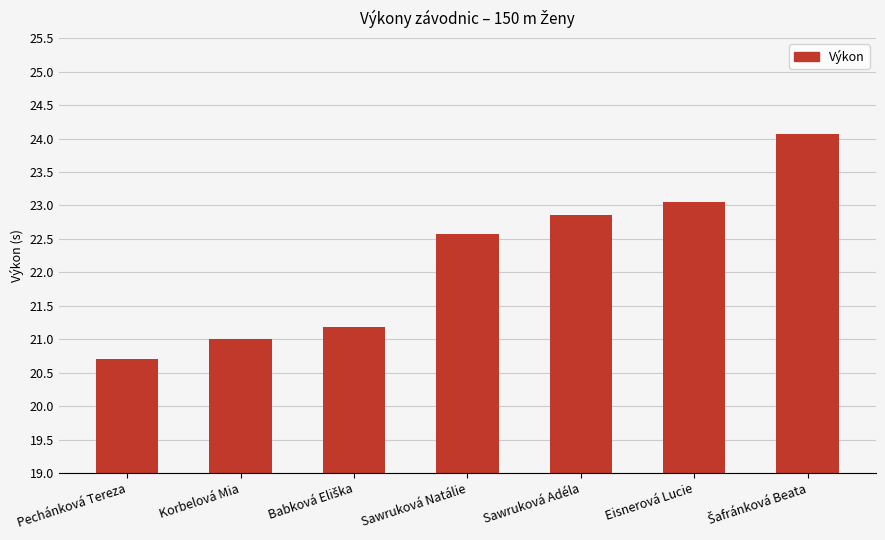

The value at Sawruková Adéla is 39.2. True or false?

False